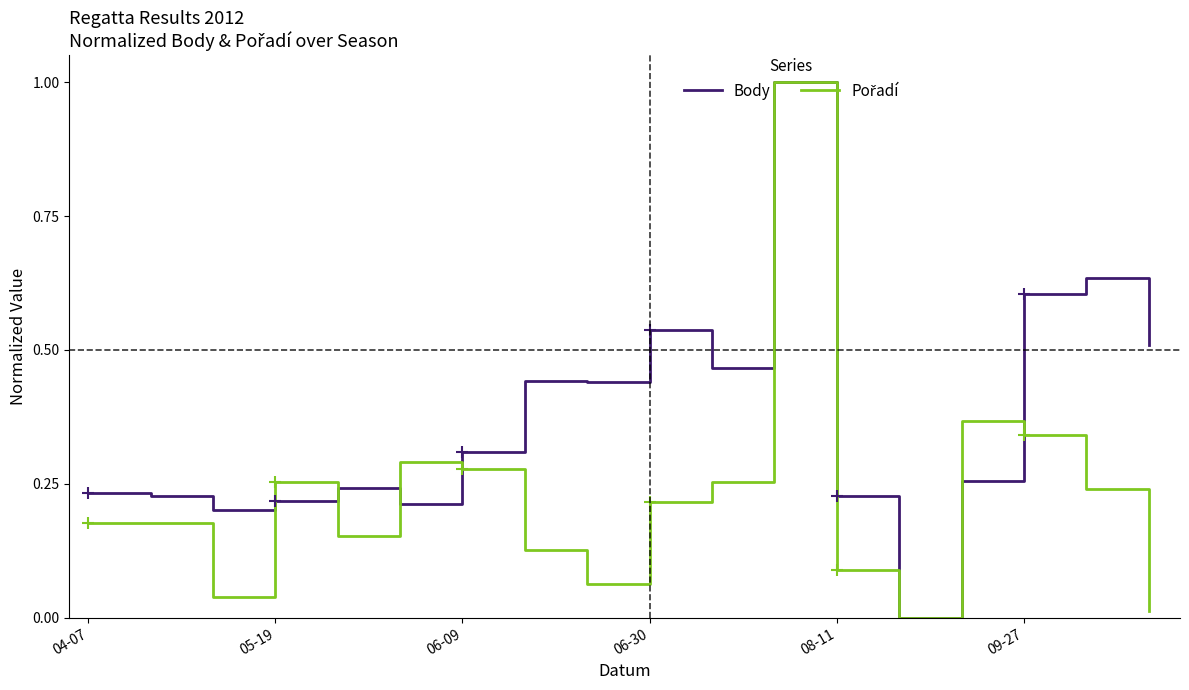

Which series has the largest total across all categories?

Body